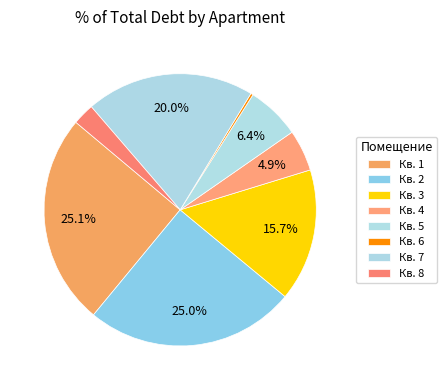

Count the number of slices in the pie.

8